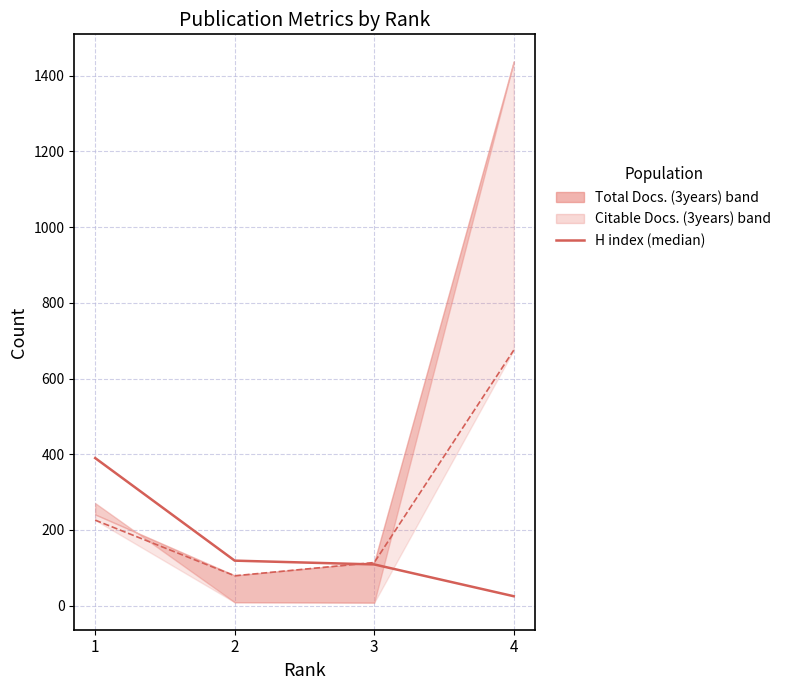

Which series changed the most between 2 and 3?

Citable Docs. (3years) line